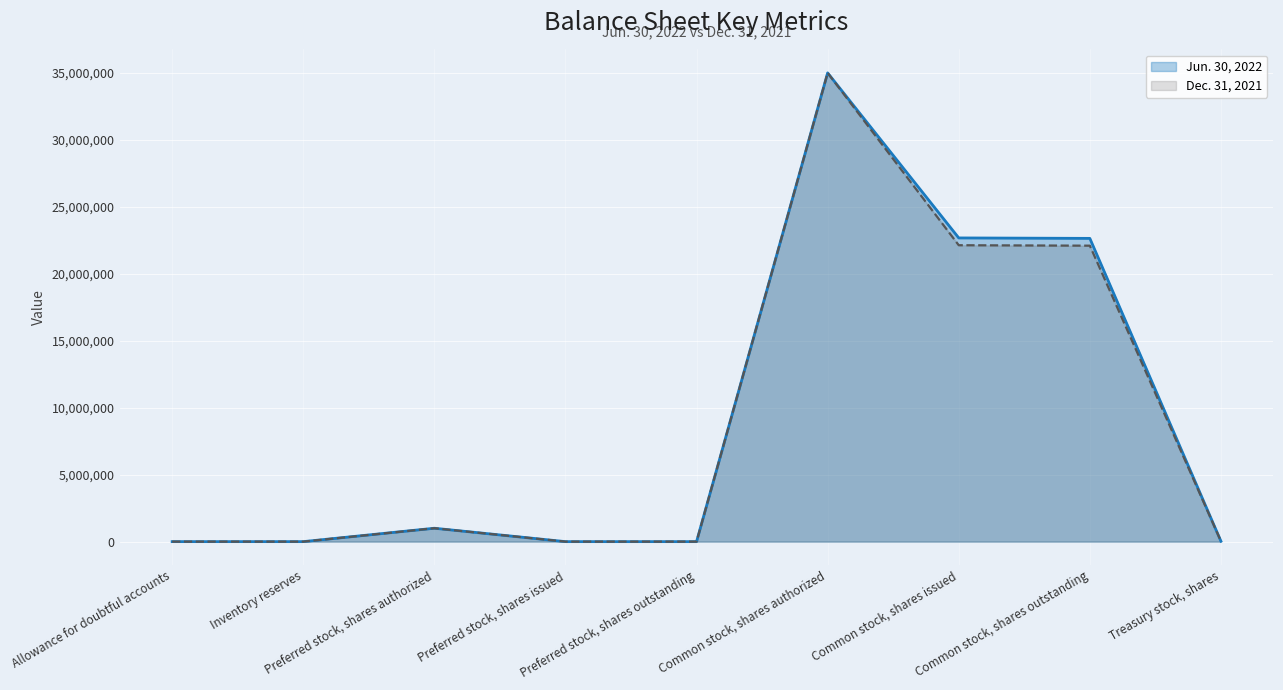

Where is Dec. 31, 2021 nearest to the value 17500000?

Common stock, shares outstanding